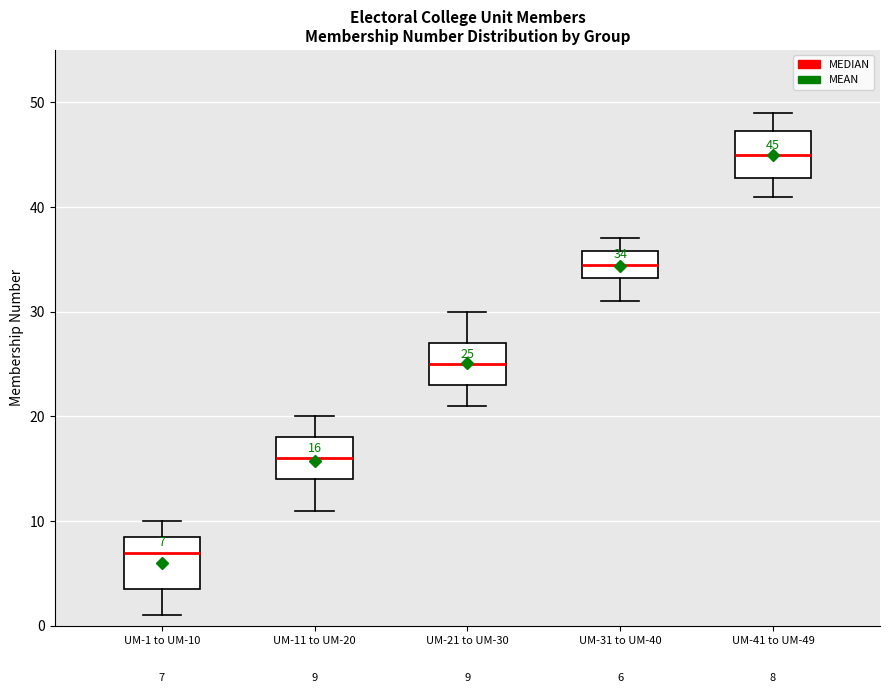

Which box has the lowest median line?

UM-1 to UM-10